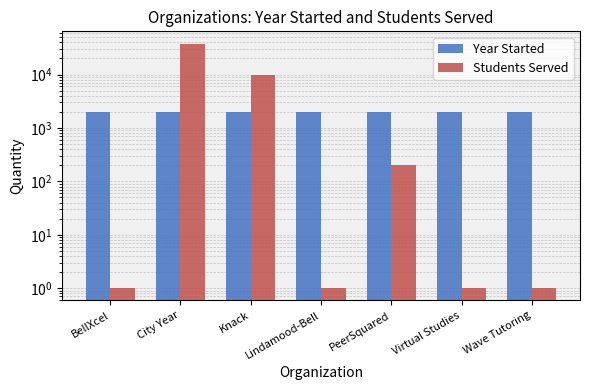

The value of Students Served at BellXcel is 1. True or false?

True